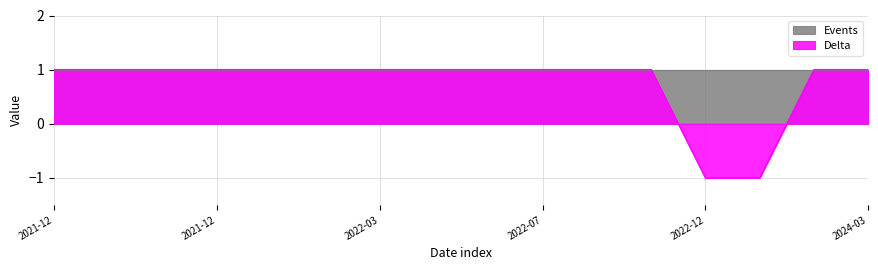

Is it true that the value at 2021-12-24 is 1?

True